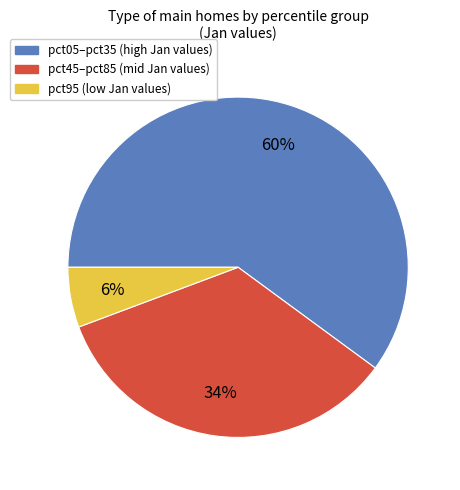

To the nearest percent, what is the average slice percentage?

33%